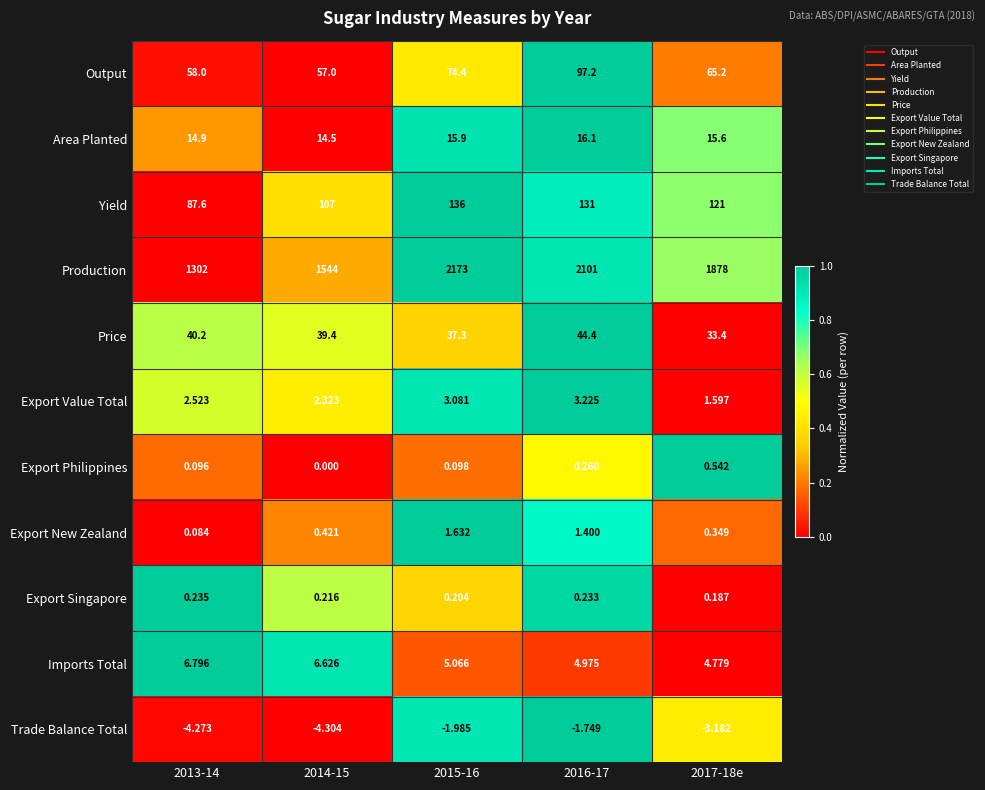

Is the value of Trade Balance Total at 2016-17 greater than the value of Output at 2015-16?

No